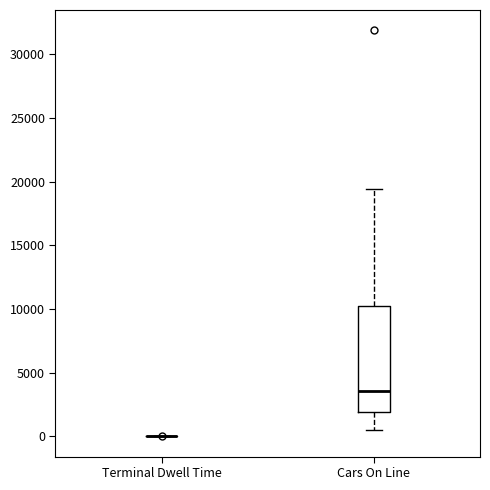

Comparing the boxes themselves (not the whiskers), which one is the tallest?

Cars On Line